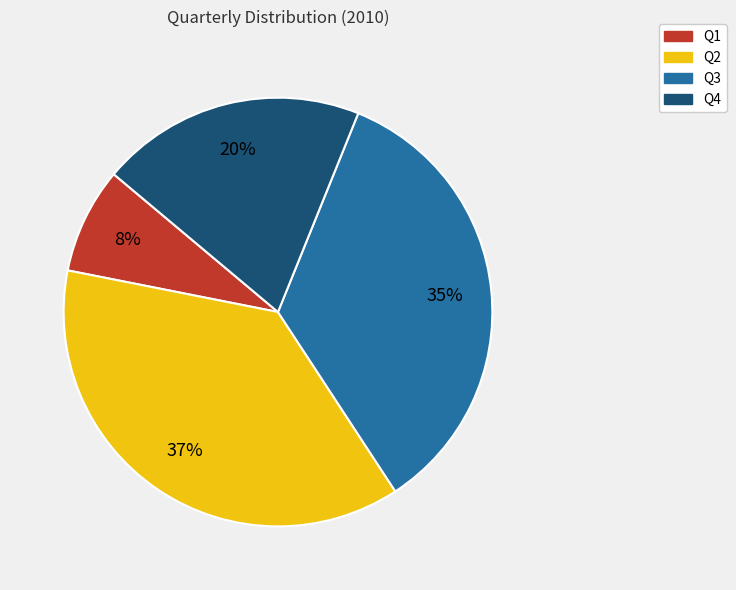

To the nearest percent, what is the average slice percentage?

25%